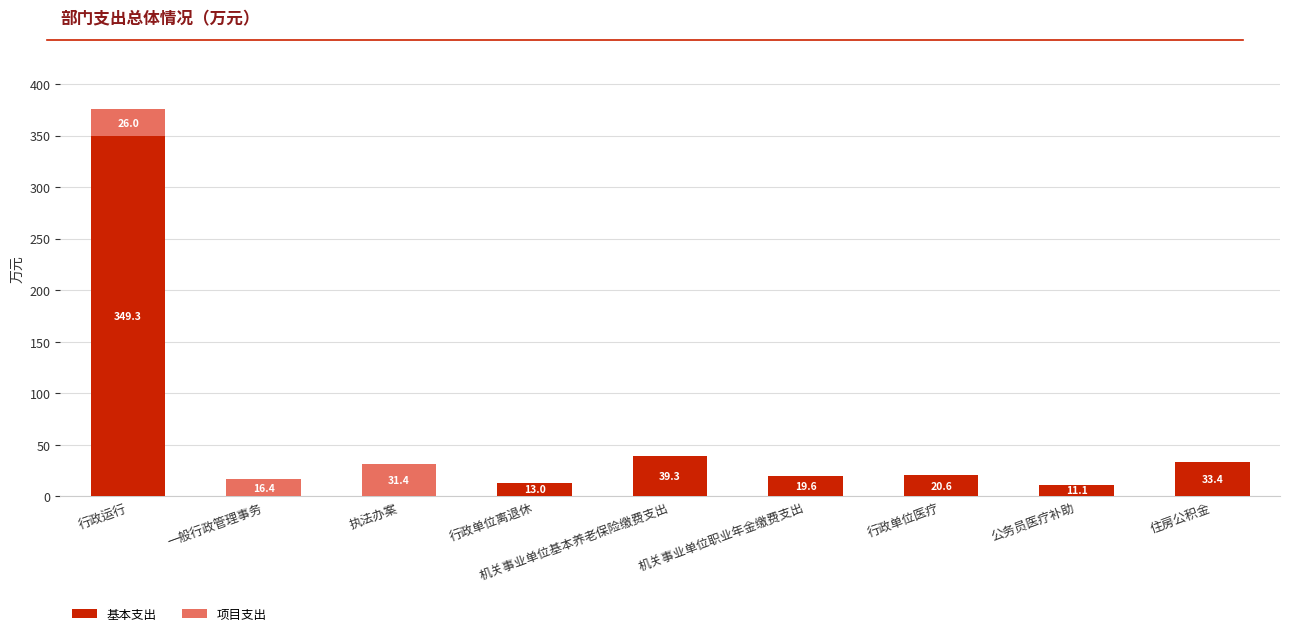

Does the chart contain stacked bars?

Yes